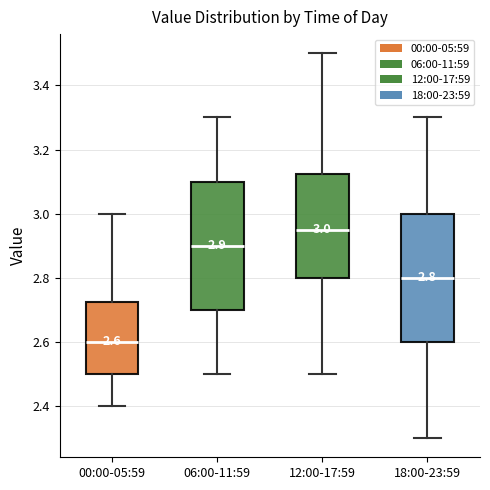

Which box's median line is the highest?

12:00-17:59